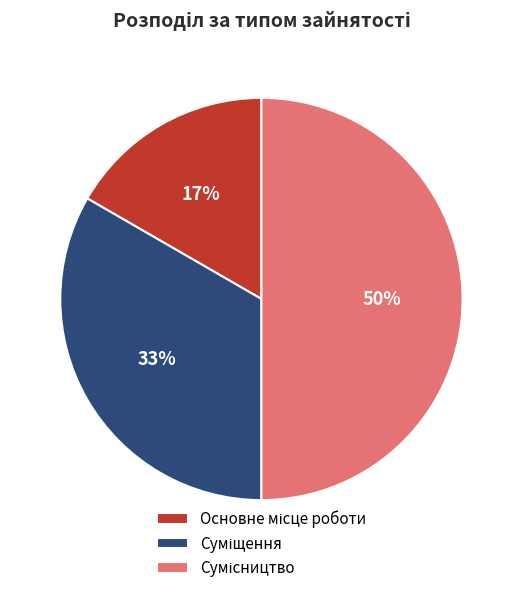

To the nearest percent, what is the average slice percentage?

33%